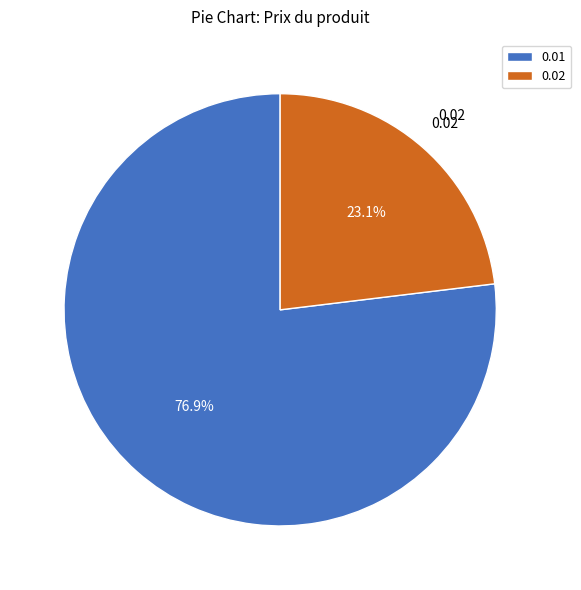

Approximately how many times larger is the value at 0.01 compared to 0.02?

3.3